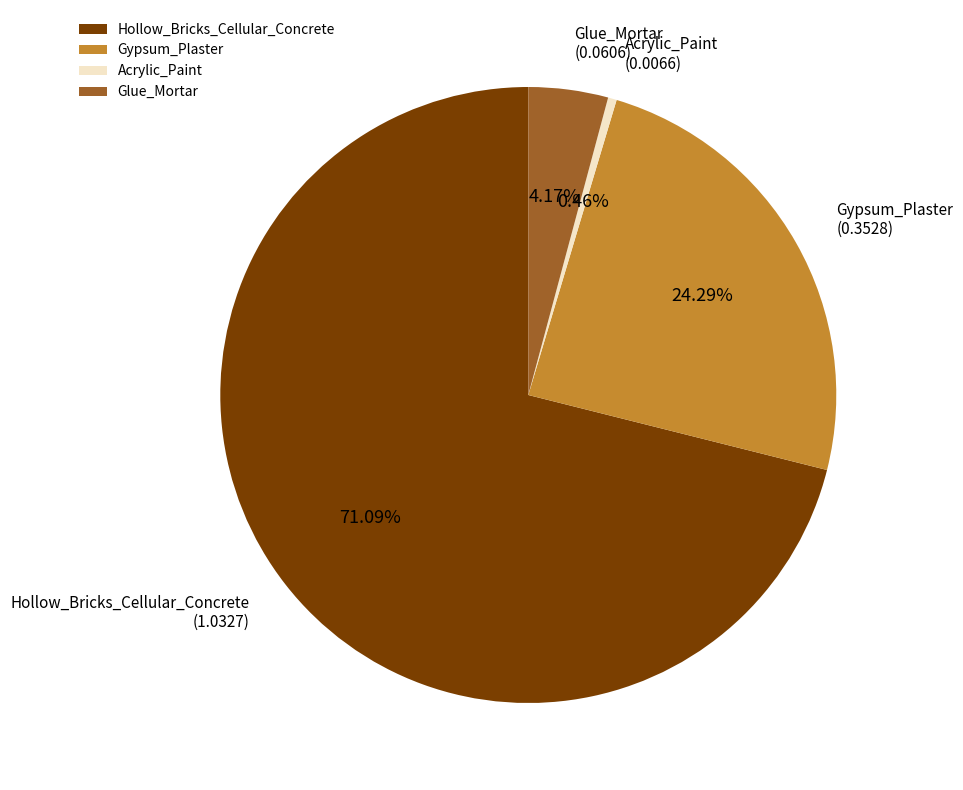

To the nearest percent, what is the difference between the largest and smallest slice percentages?

71%